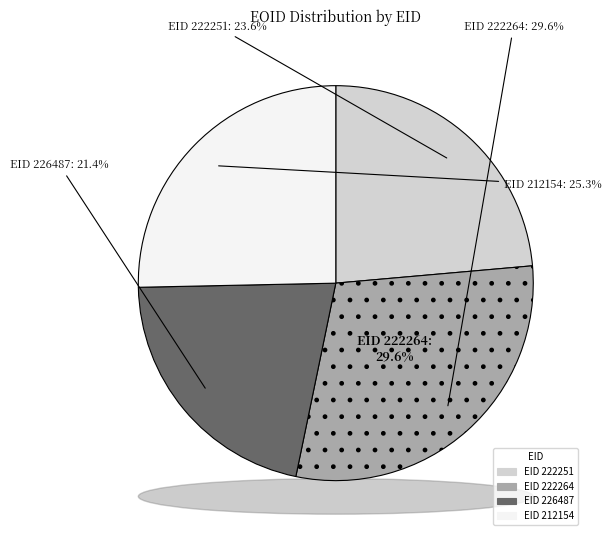

Is it true that 212154 is 31% of the pie?

False